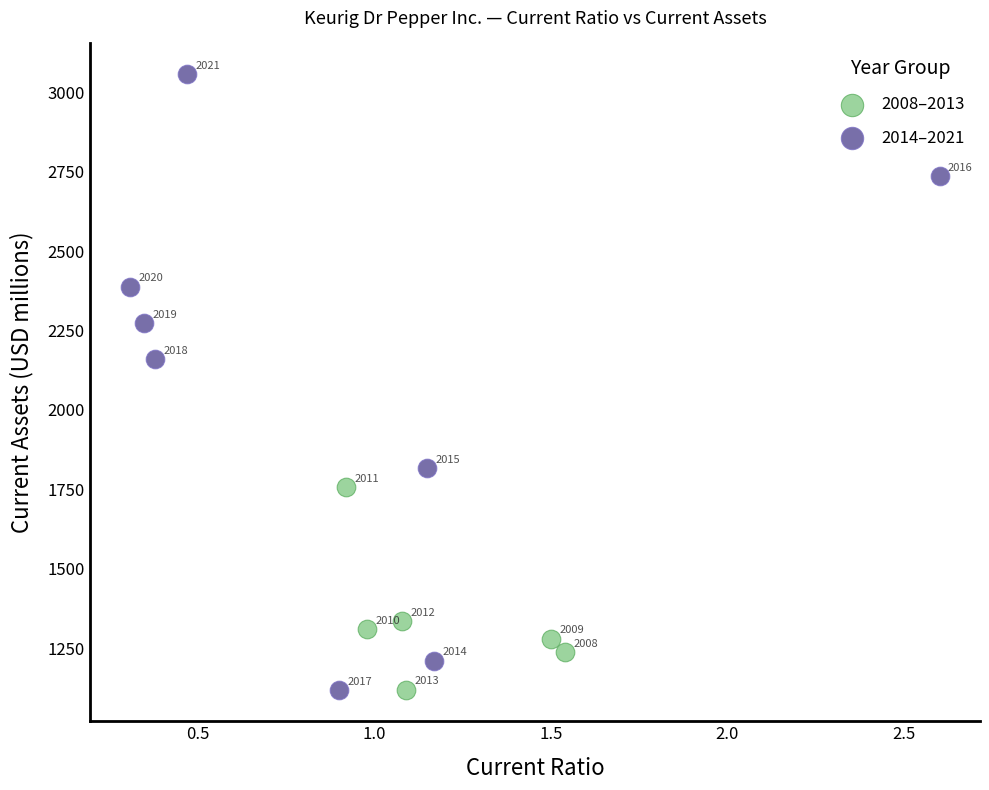

Which series reaches the maximum Y coordinate?

2014–2021